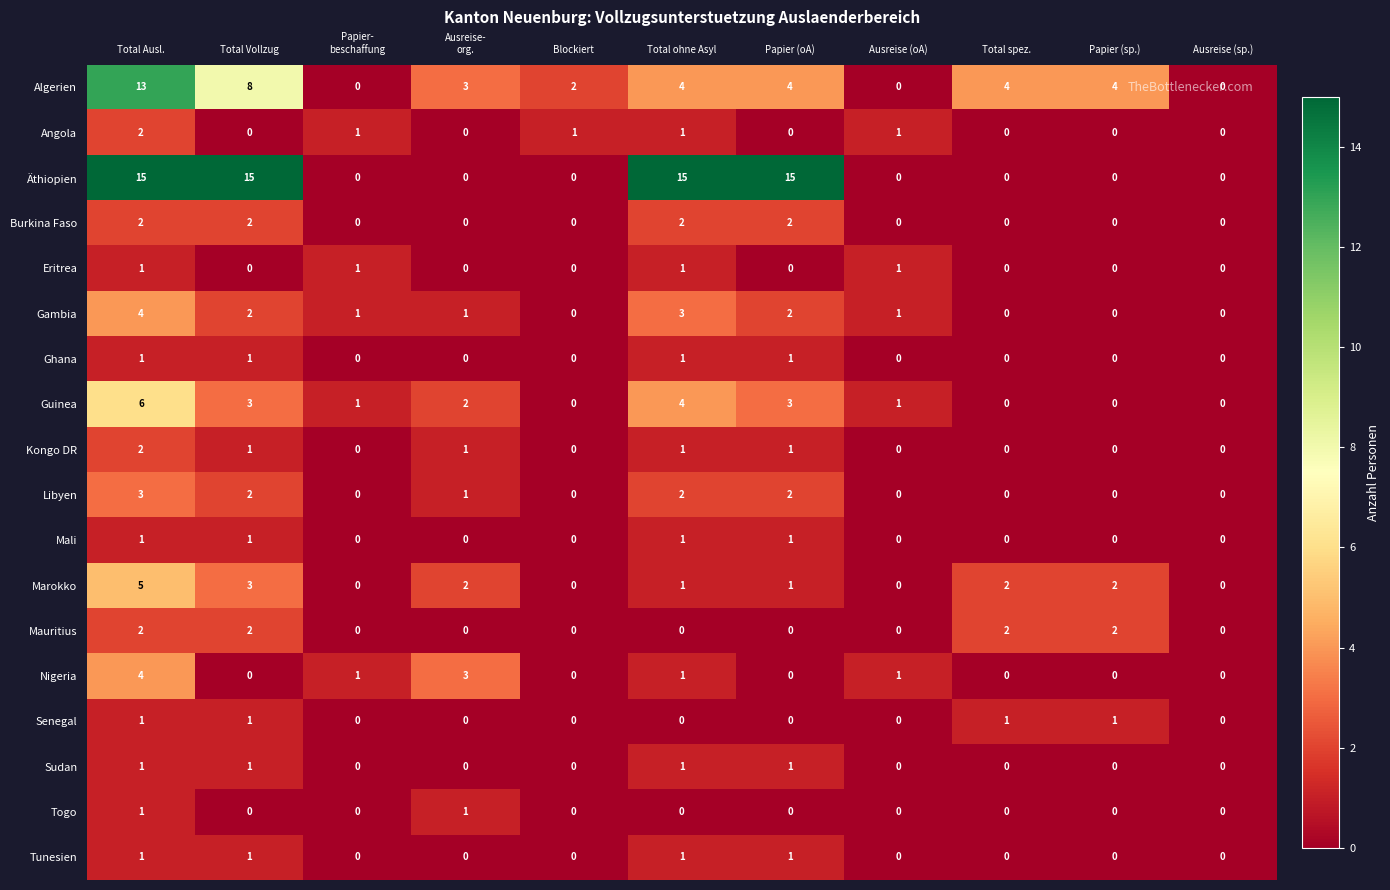

What is the difference between the maximum and minimum values in the Nigeria series?

4